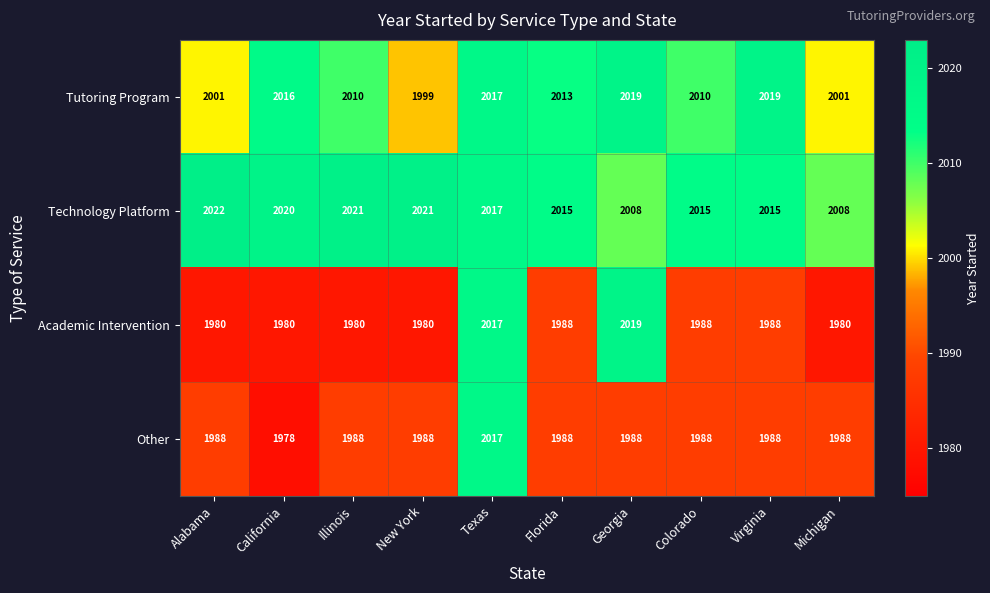

How many categories are shown in the chart?

10